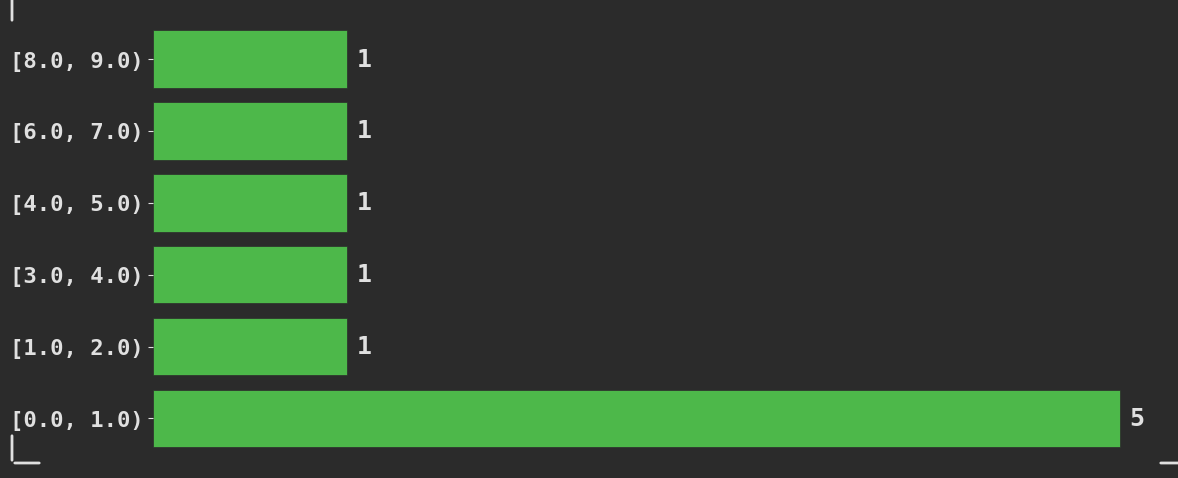

Reading bottom to top, what are all the values shown in this chart?

[0.0, 1.0)=5	[1.0, 2.0)=1	[3.0, 4.0)=1	[4.0, 5.0)=1	[6.0, 7.0)=1	[8.0, 9.0)=1